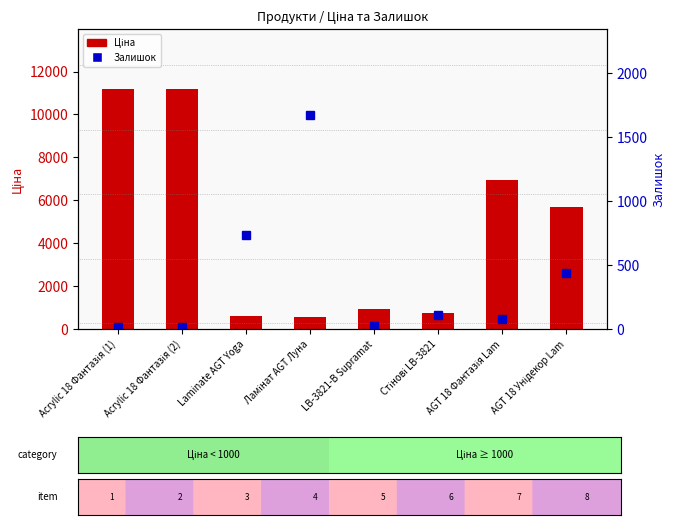

Is it true that Ціна equals 817.2 at Ламінат AGT Луна?

False